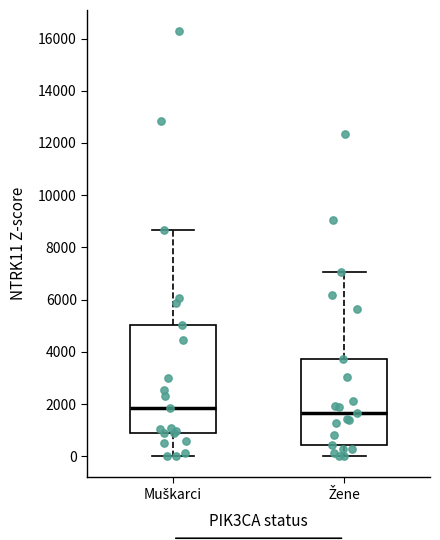

Reading left to right, transcribe this box plot: for each box, give where its median line is, the range the box spans, and where its two whiskers end, as read against the y-axis. The values are not printed on the chart, so give them approximately, as read against the axis.

Muškarci: median 1800, box 800 to 5000, whiskers 0 to 8600
Žene: median 1600, box 400 to 3800, whiskers 0 to 7000